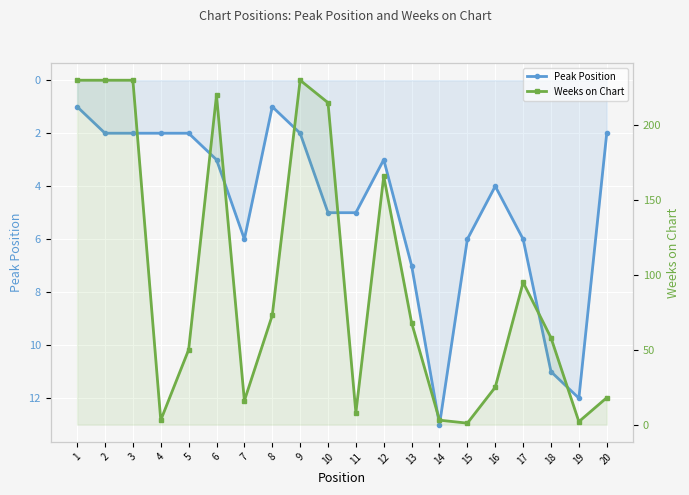

Rank the categories by Weeks on Chart value from highest to lowest.

1, 2, 3, 9, 6, 10, 12, 17, 8, 13, 18, 5, 16, 20, 7, 11, 4, 14, 19, 15